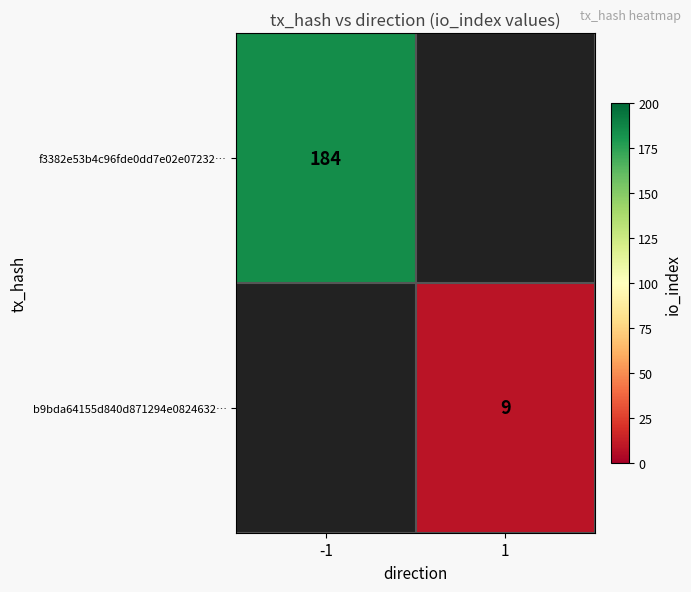

True or false: b9bda64155d840d871294e0824632… has a value of 9 at 1.

True